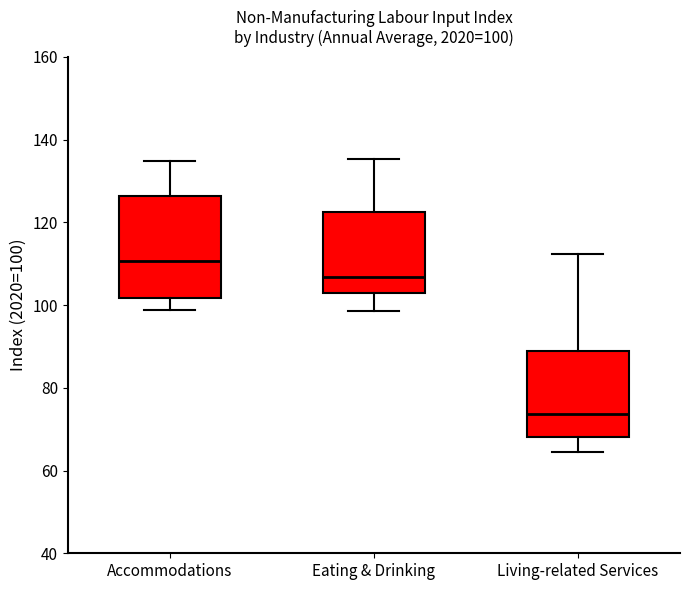

Which box has the highest median line?

Accommodations